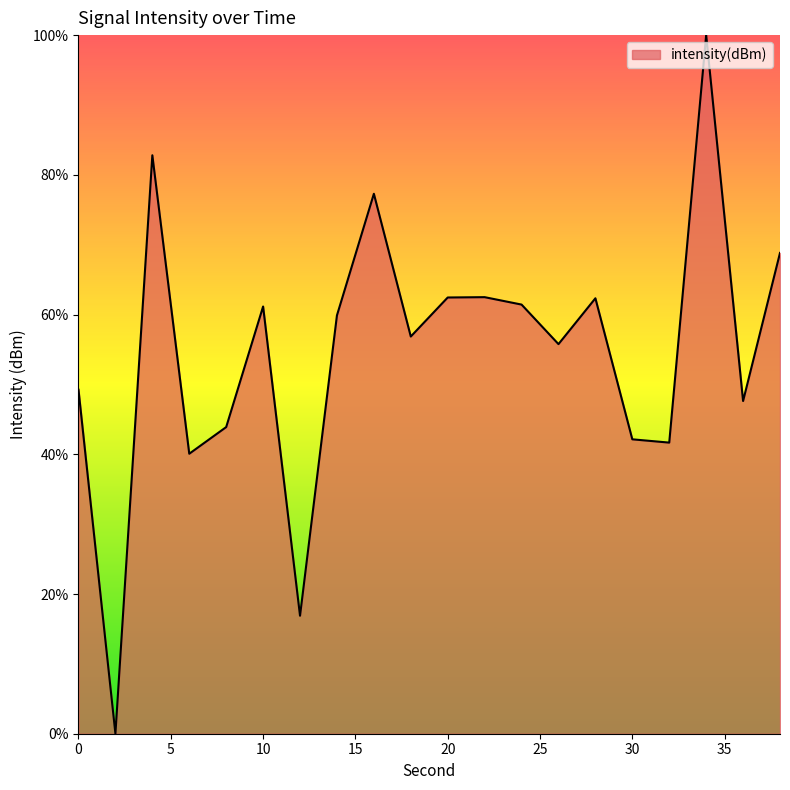

What is the maximum value shown in the chart?

100.0